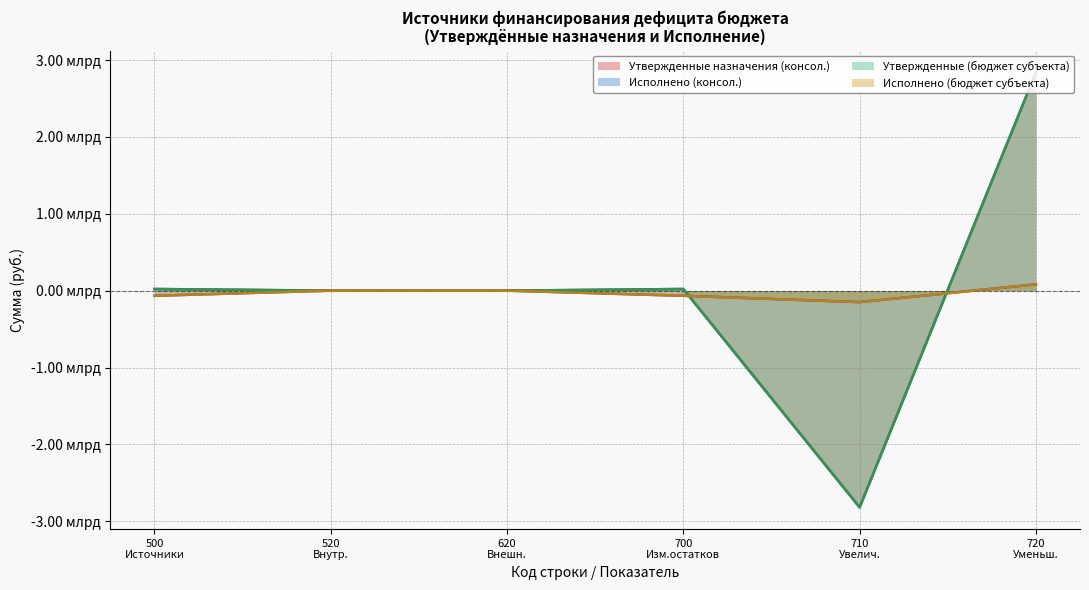

What value does the Исполнено (бюджет субъекта) series have at 500?

-66835692.0